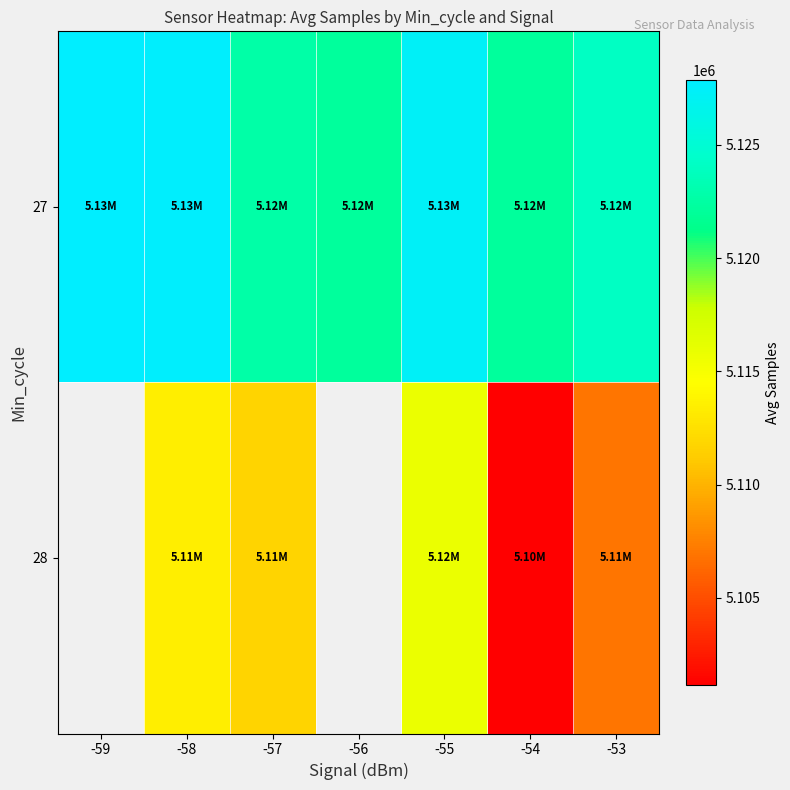

What is the spread (max minus min) of values at -57?

10962.8